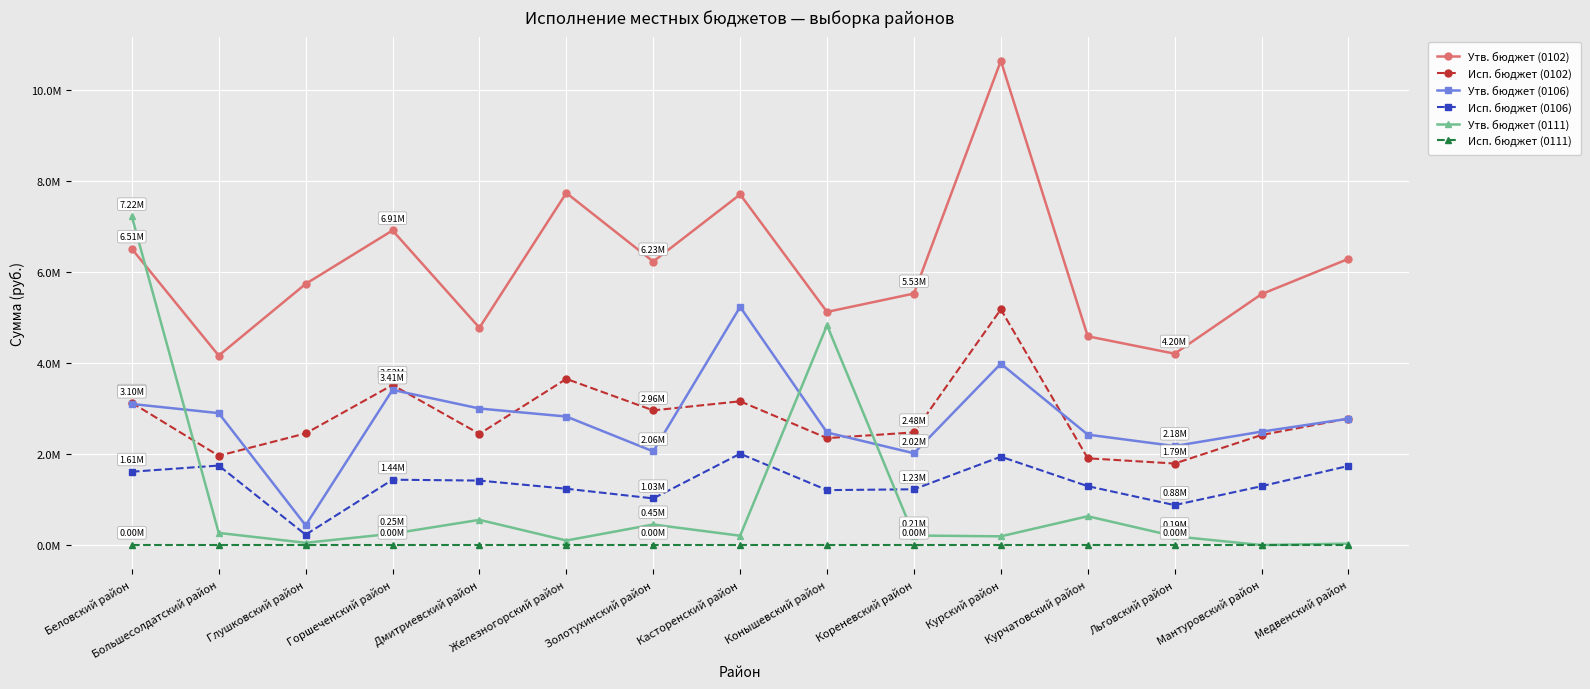

What is the label of the 8th point from the left?

Касторенский район